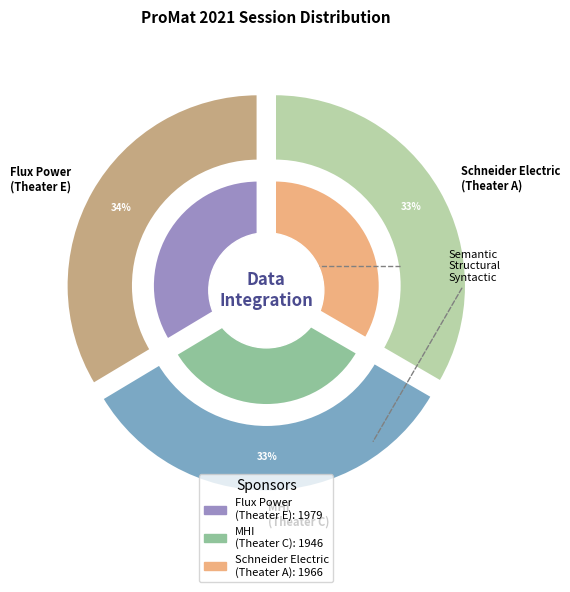

Combined, do Schneider Electric
(Theater A) and Flux Power
(Theater E) account for over 50%?

Yes